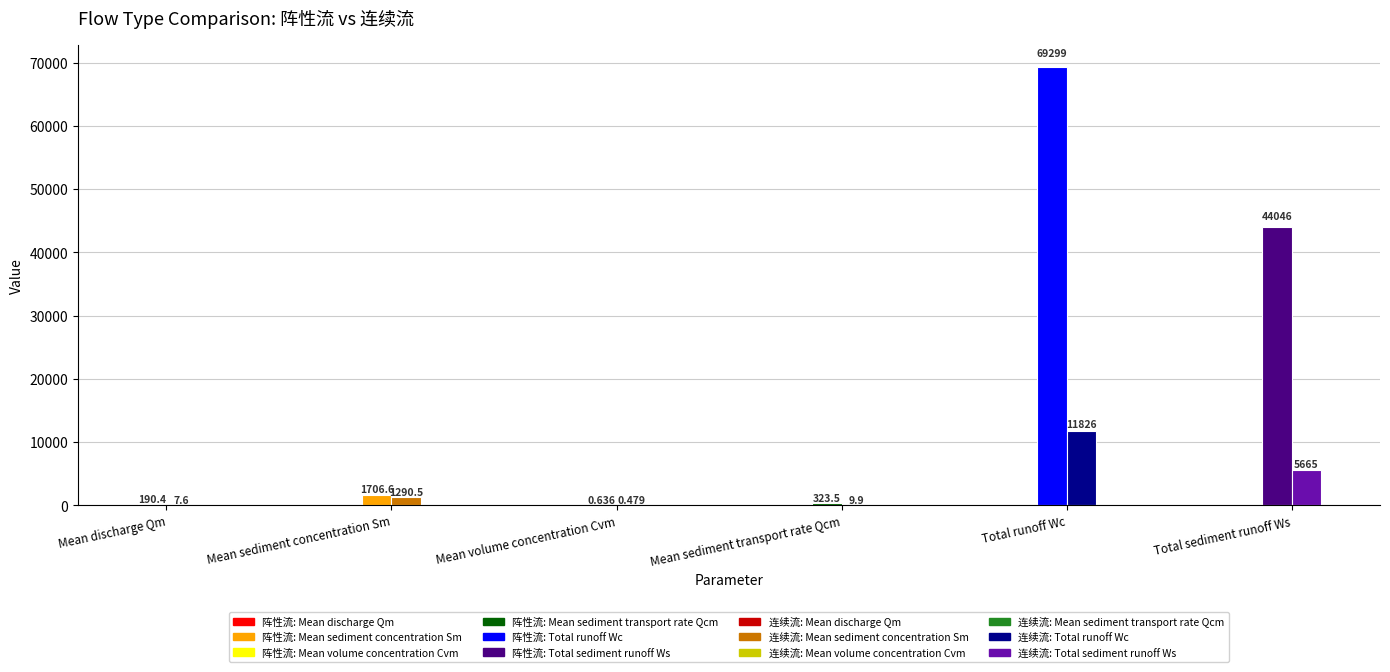

Reading left to right, transcribe all the data shown in this chart.

Mean discharge Qm (m3/s): 阵性流=190.4	连续流=7.6
Mean sediment concentration Sm (kg/m3): 阵性流=1706.6	连续流=1290.5
Mean volume concentration Cvm: 阵性流=0.6	连续流=0.5
Mean sediment transport rate Qcm (t/s): 阵性流=323.5	连续流=9.9
Total runoff Wc (m3): 阵性流=69299.0	连续流=11826.0
Total sediment runoff Ws (m3): 阵性流=44046.0	连续流=5665.0